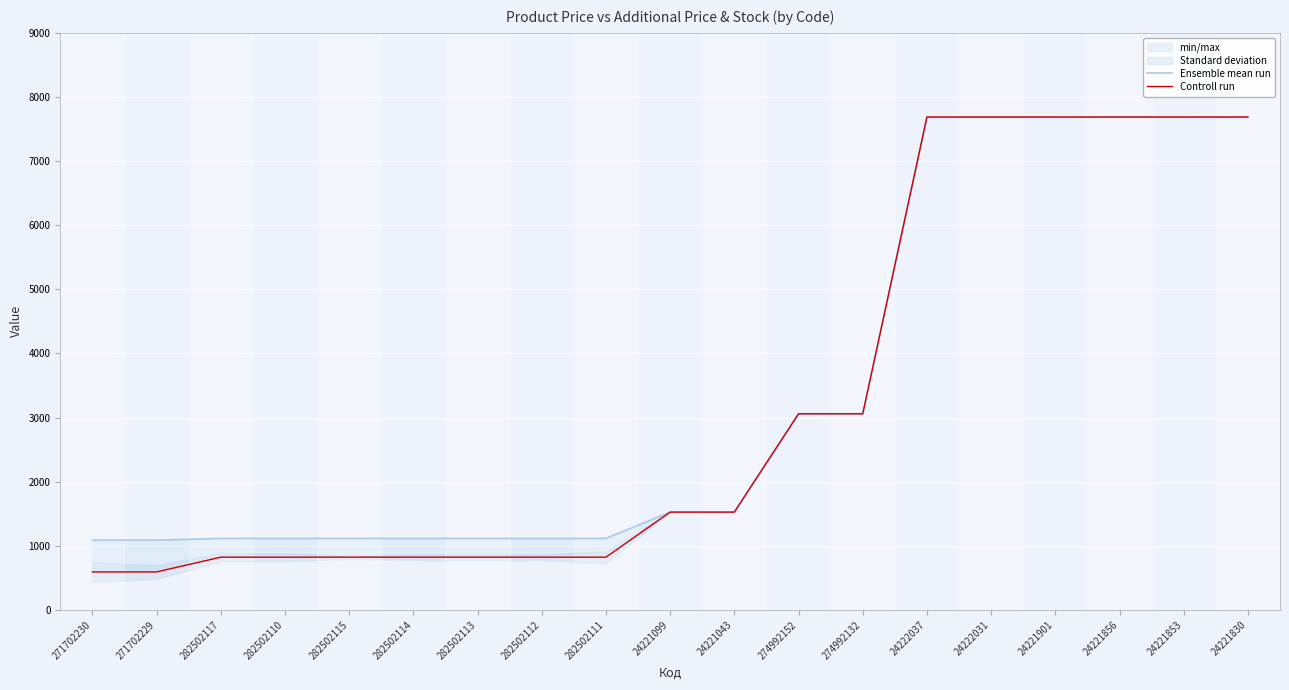

What is the spread (max minus min) of values at 24221099?

0.2